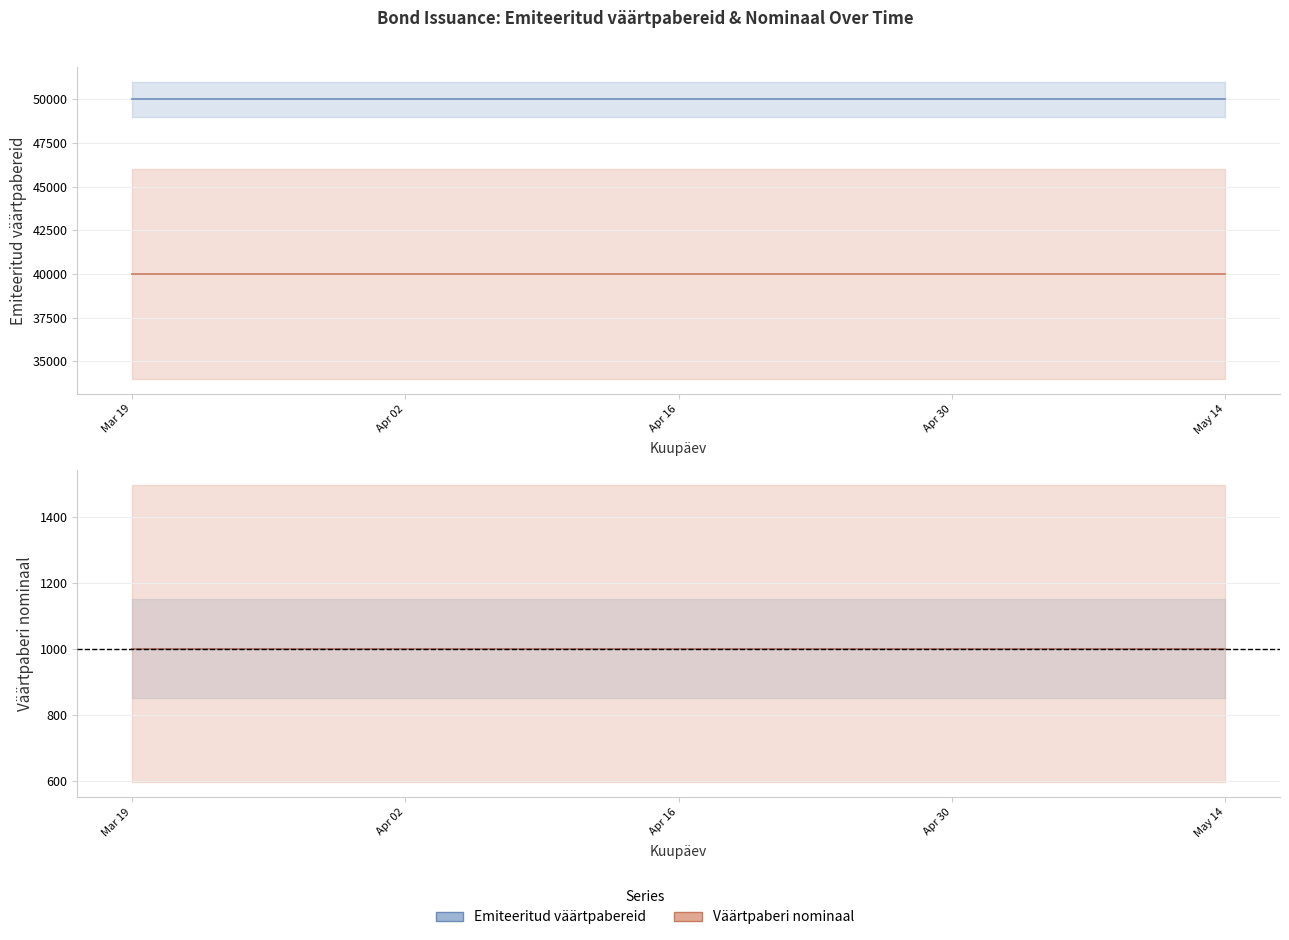

True or false: Emiteeritud väärtpabereid and Väärtpaberi nominaal cross at least once.

False